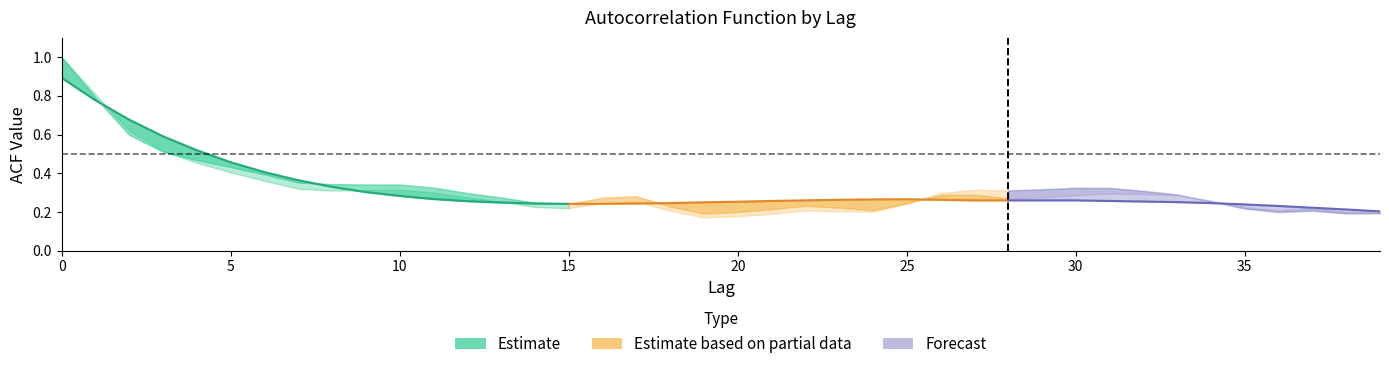

True or false: acf_shown_smooth has a value of 0.3 at 23.

True